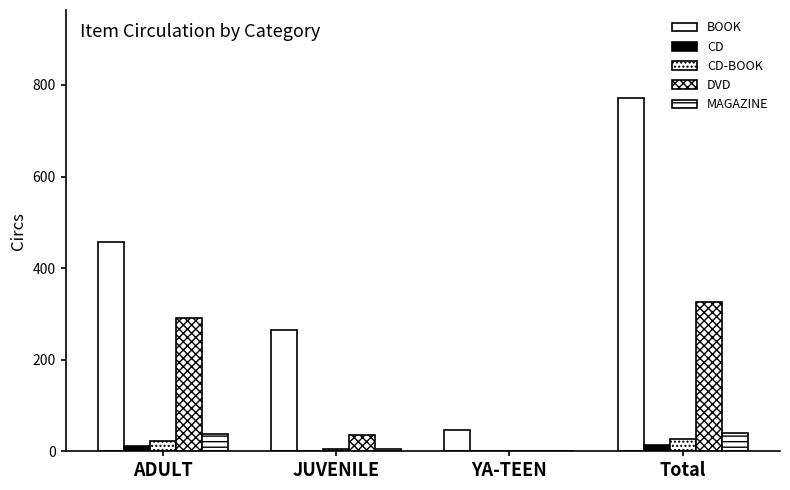

How many series are shown in this chart?

5